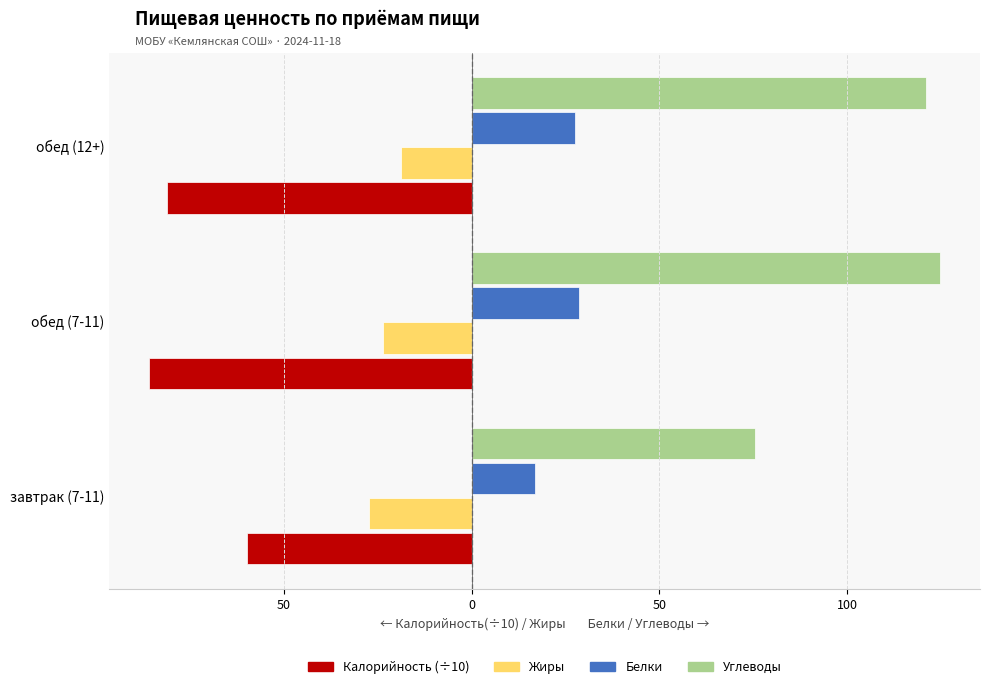

What are all the series names shown in the legend?

Калорийность (÷10), Жиры, Белки, Углеводы